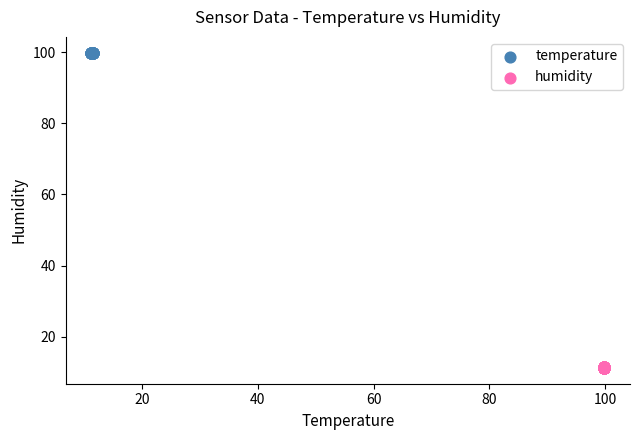

Which series reaches the minimum Y coordinate?

humidity